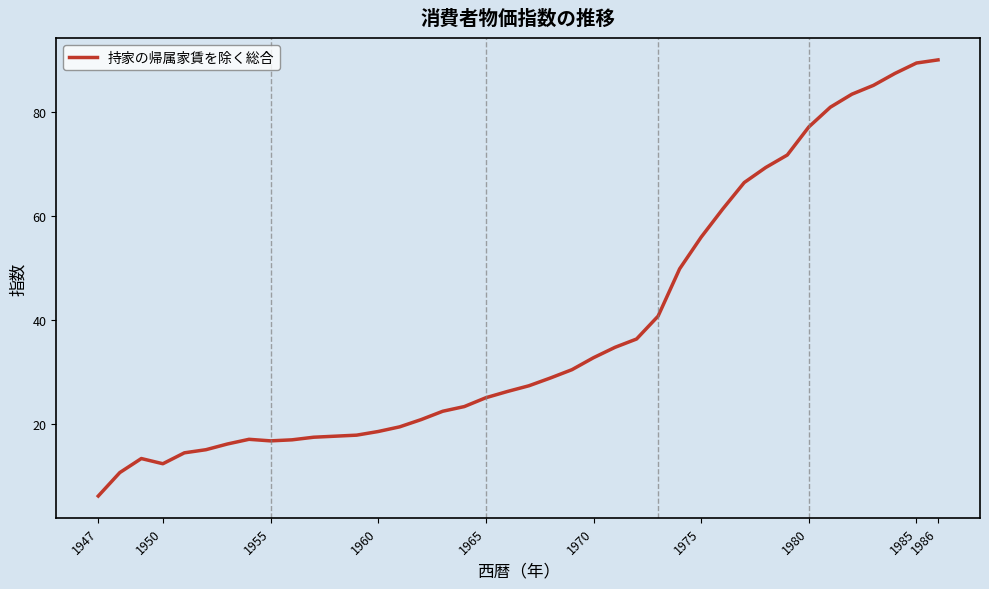

What is the smallest value displayed?

6.2